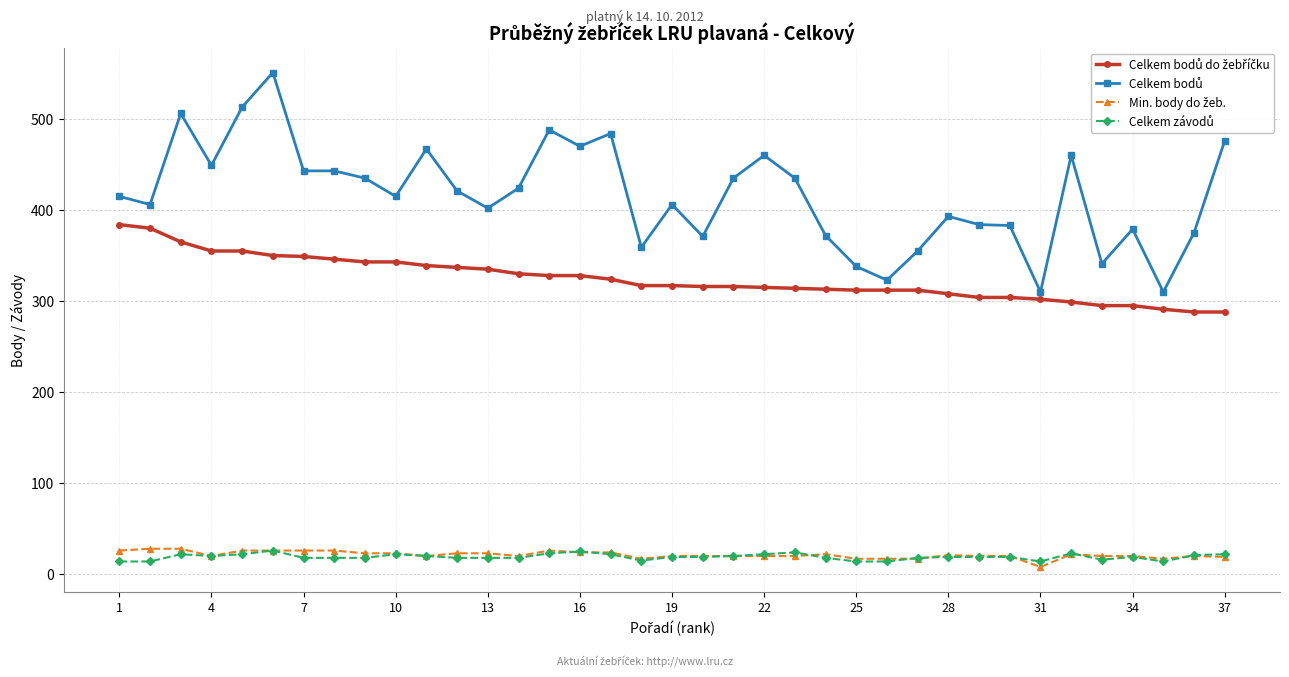

How many data points does each series have?

37